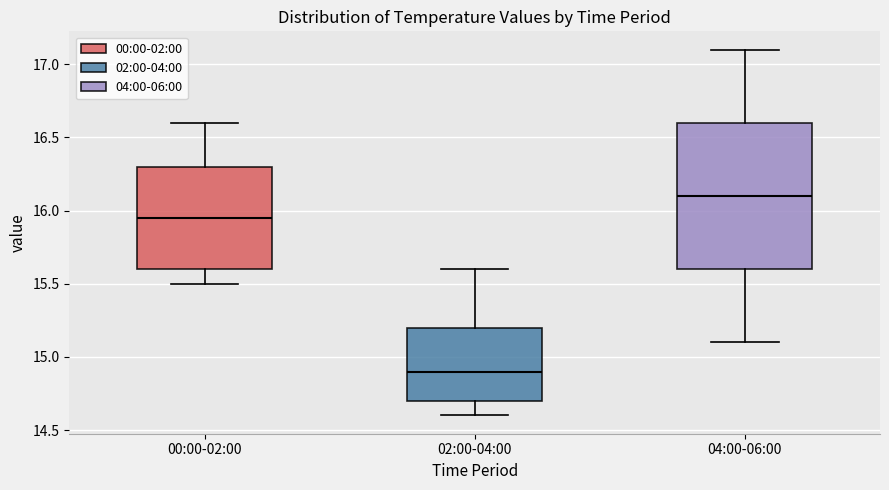

Which box is the tallest, from its lower edge to its upper edge?

04:00-06:00